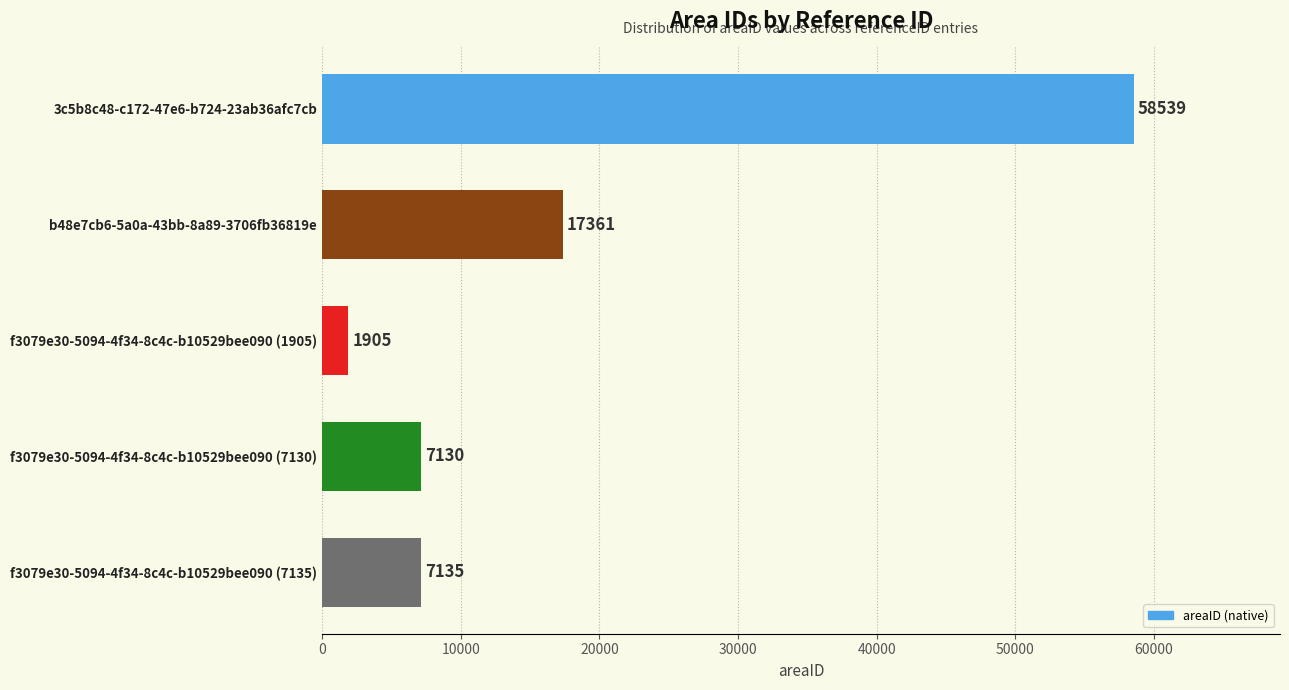

Count the number of categories in the chart.

5